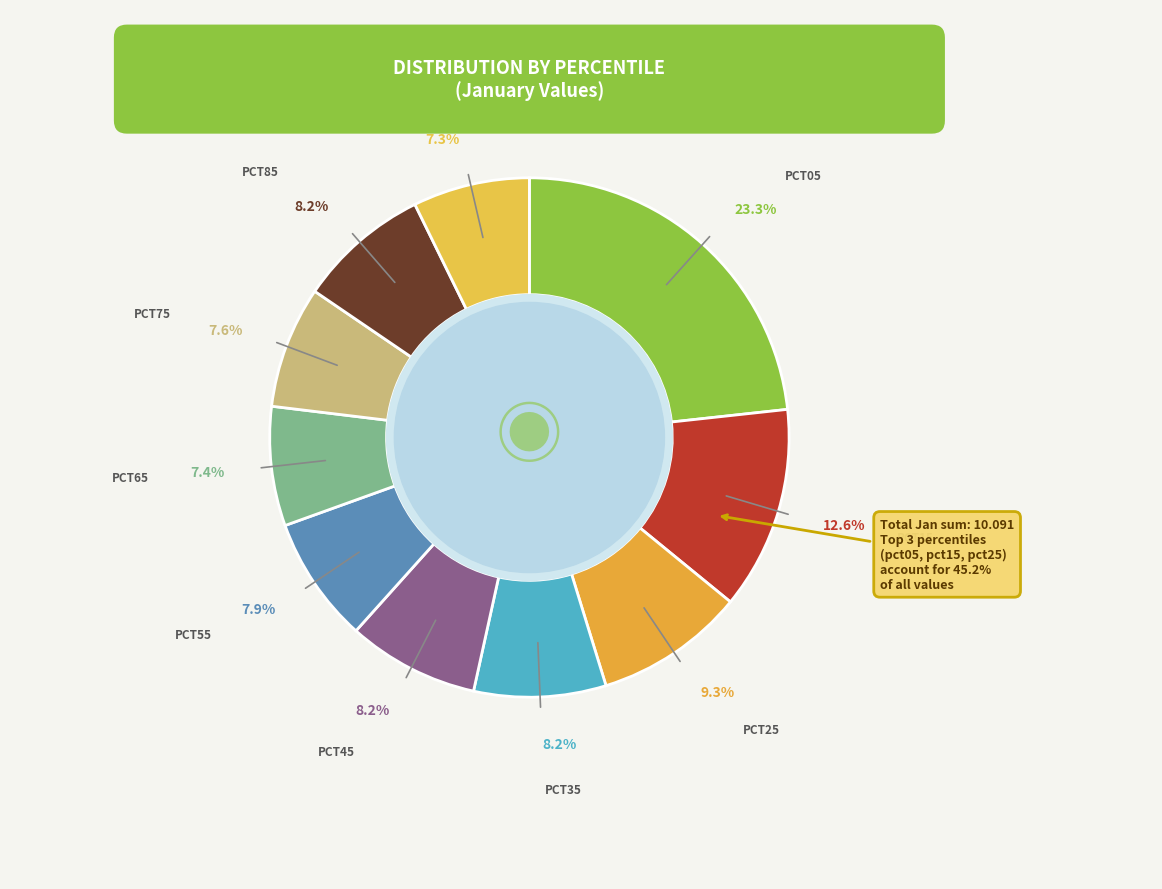

Is it true that pct15 is 7% of the pie?

False